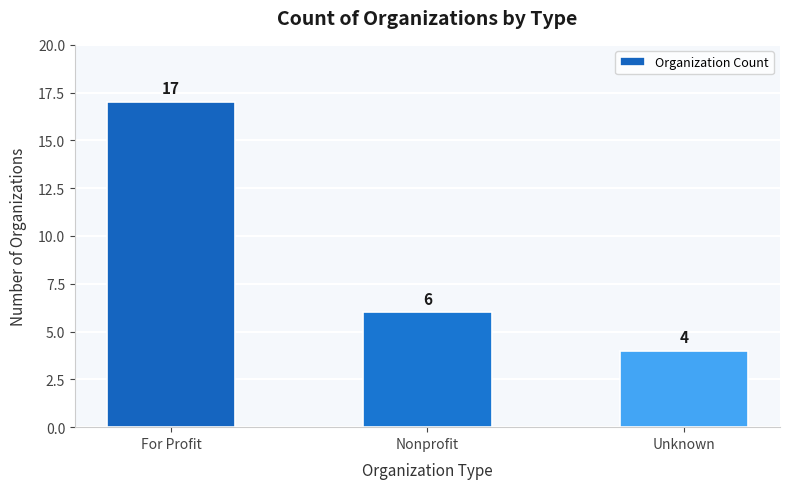

How many data points are less than 6?

1